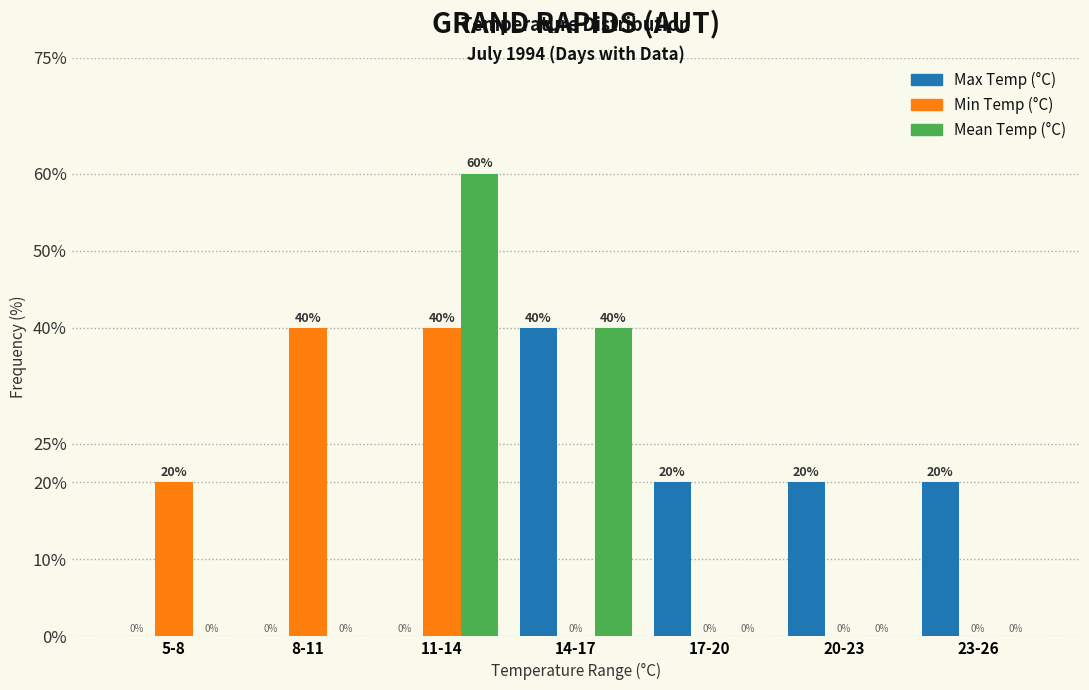

Reading left to right, extract all data points from this chart.

Max Temp (°C): 5-8=0	8-11=0	11-14=0	14-17=40	17-20=20	20-23=20	23-26=20
Min Temp (°C): 5-8=20	8-11=40	11-14=40	14-17=0	17-20=0	20-23=0	23-26=0
Mean Temp (°C): 5-8=0	8-11=0	11-14=60	14-17=40	17-20=0	20-23=0	23-26=0